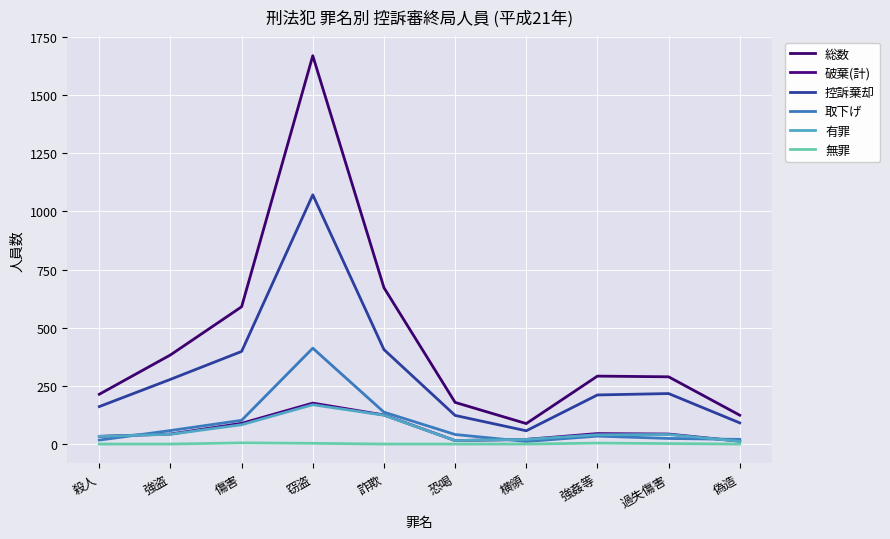

How many lines are shown in the chart?

6